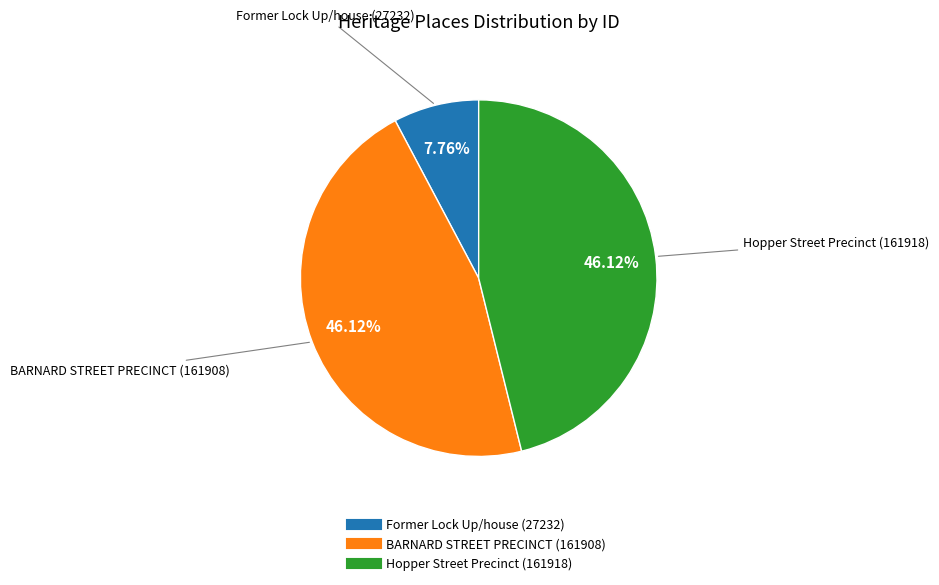

What percentage is the Hopper Street Precinct slice, to the nearest percent?

46%